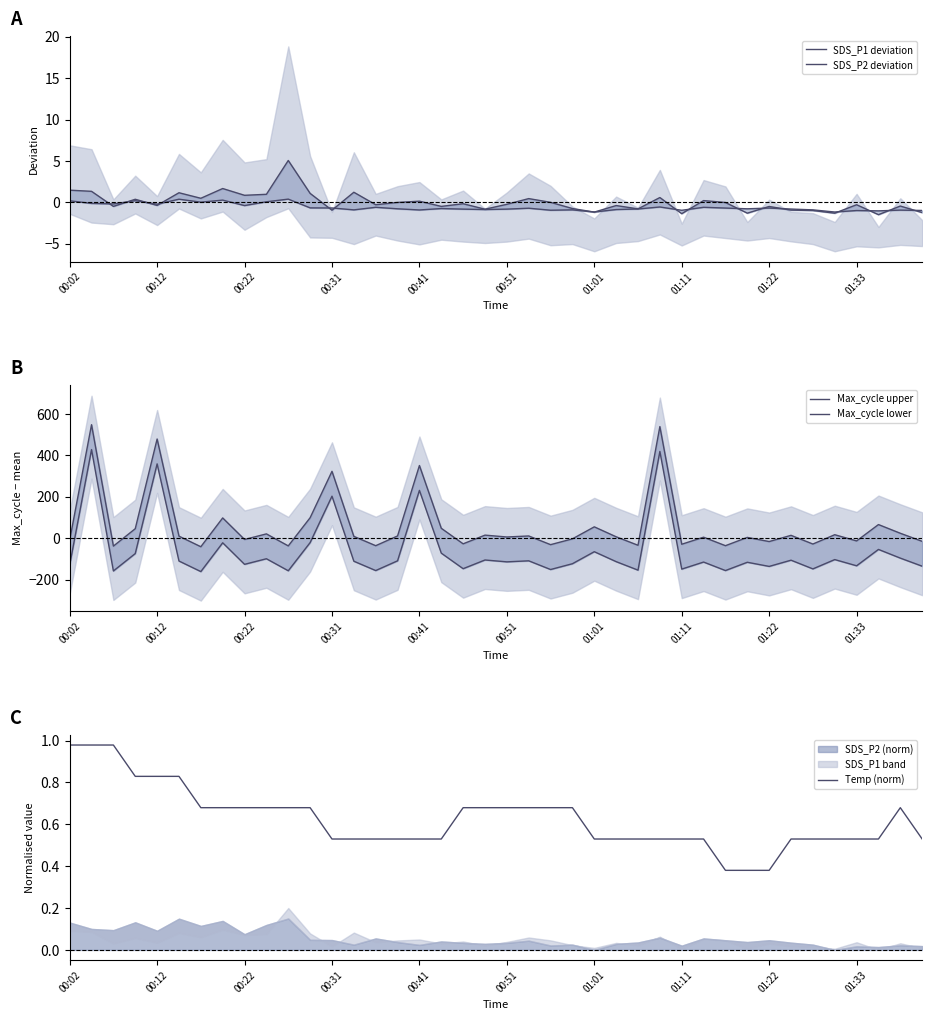

Is it true that Temp (norm) equals 0.2 at 00:31?

False